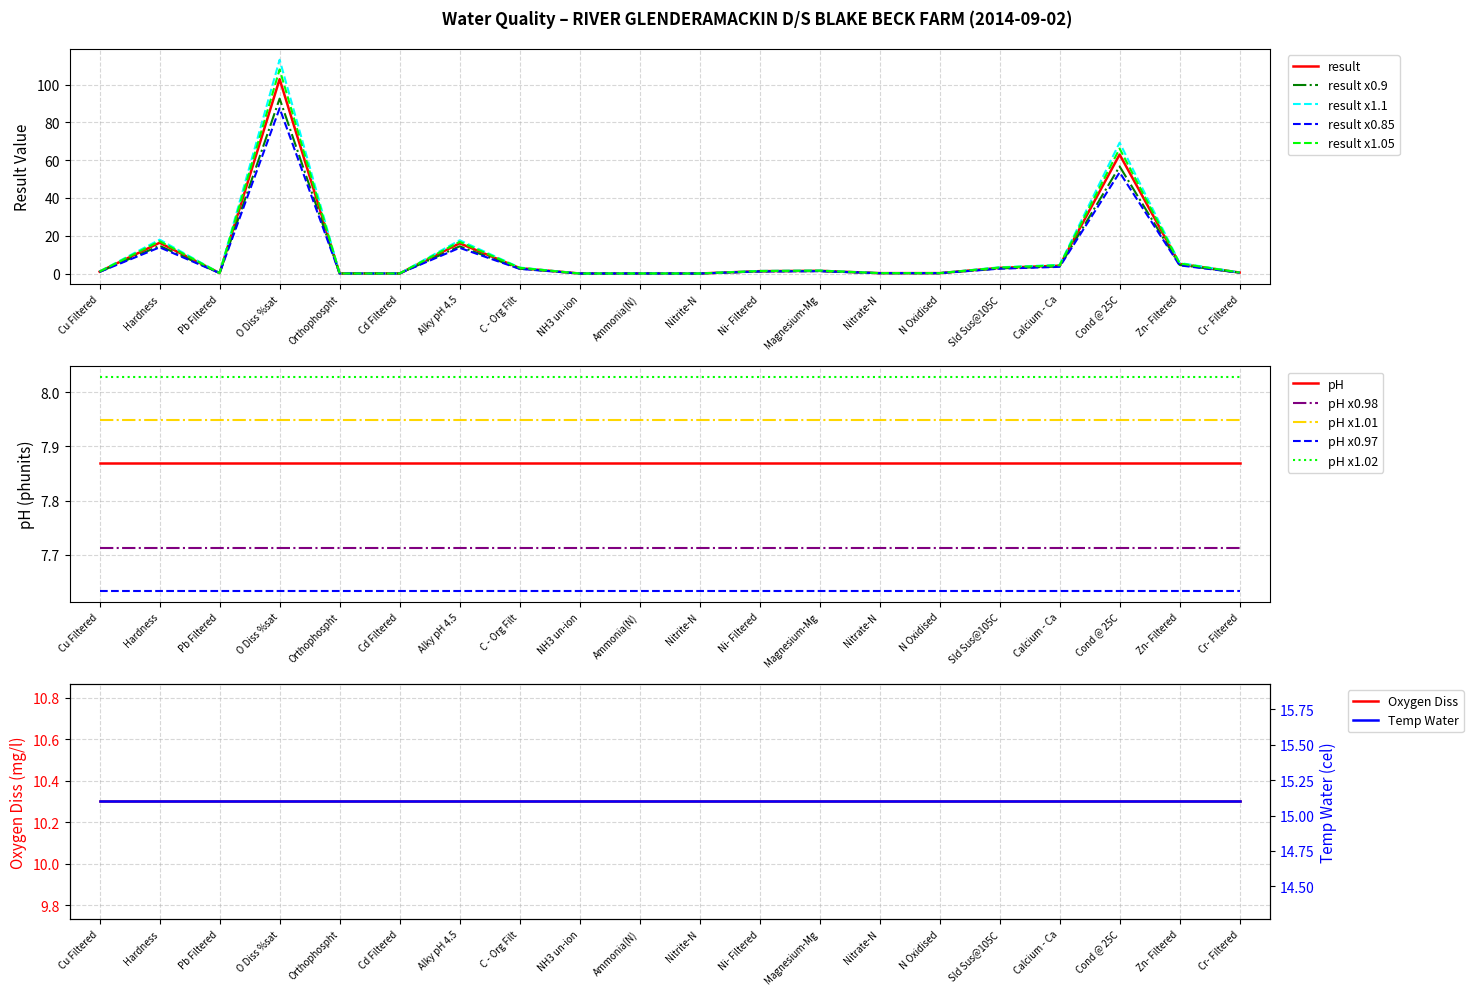

How many points are lower than both their immediate neighbors (excluding endpoints)?

5